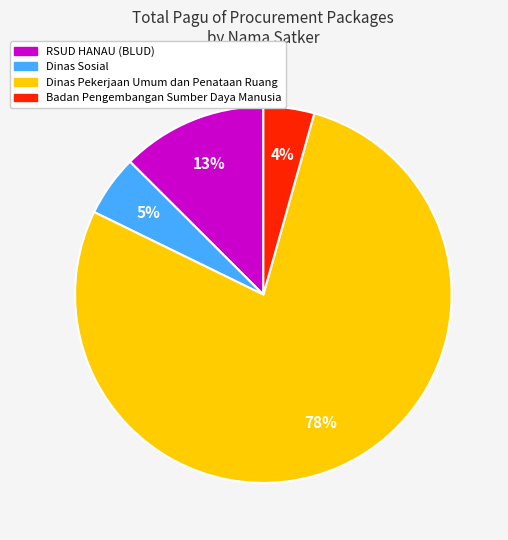

Between Dinas Pekerjaan Umum dan Penataan Ruang and Badan Pengembangan Sumber Daya Manusia, which is larger?

Dinas Pekerjaan Umum dan Penataan Ruang